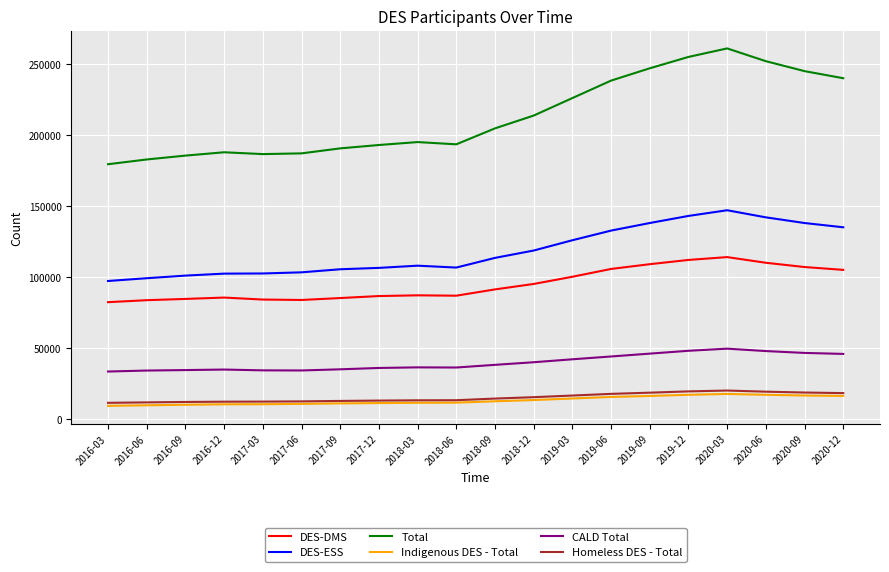

At which category does the chart reach its peak across all series?

2020-03